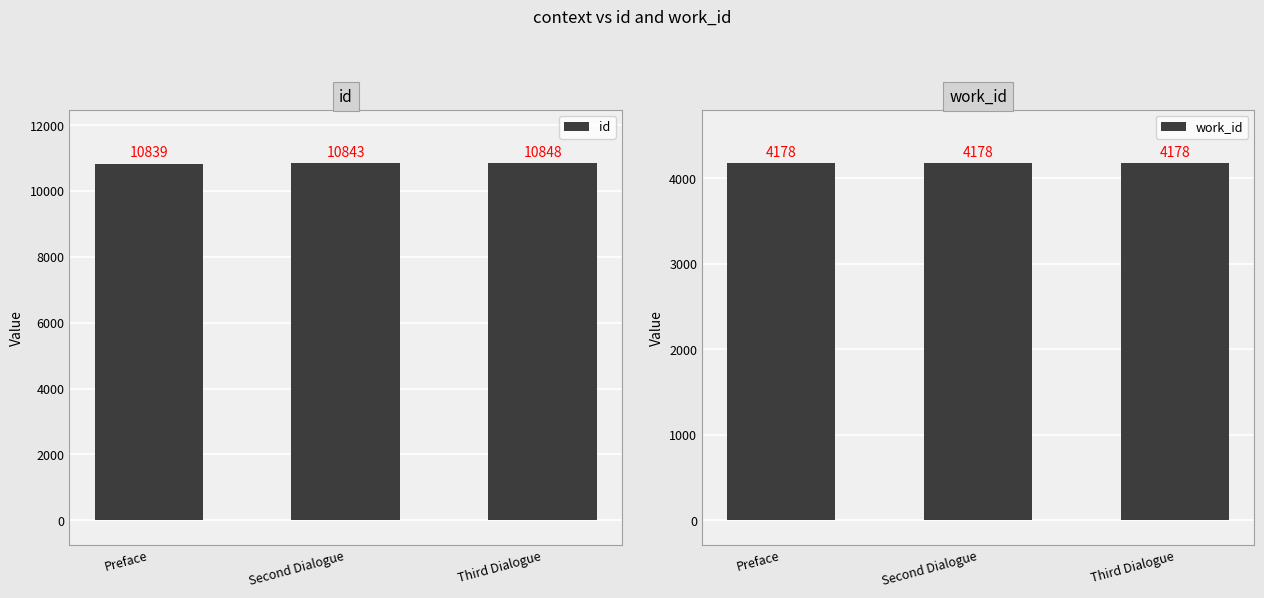

How many data points does each series have?

3